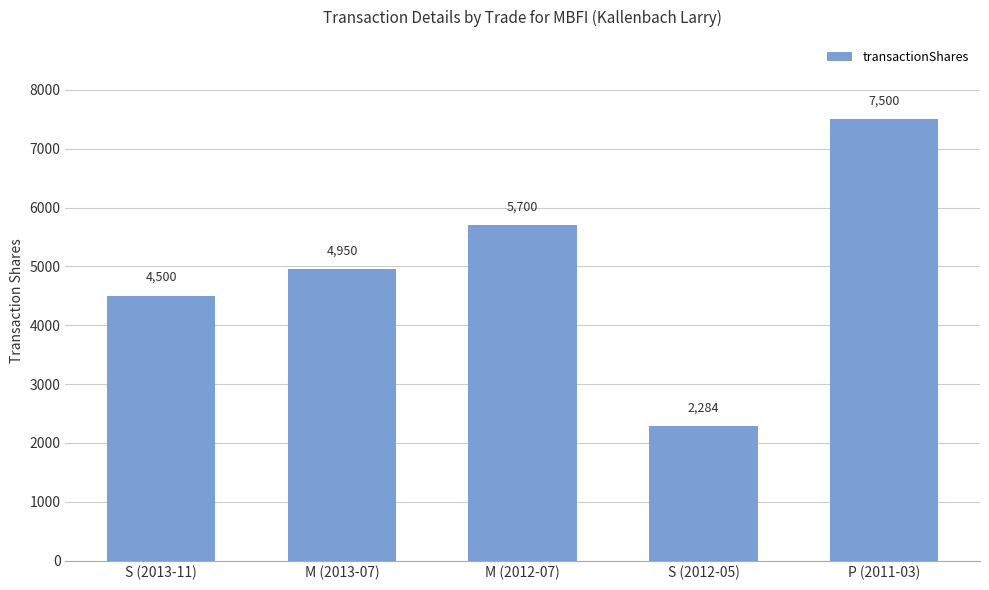

How many bars are there in total?

5